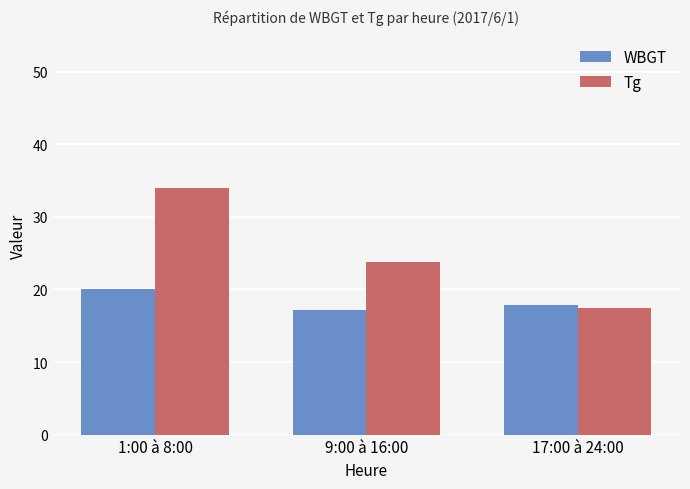

How many distinct data groups are displayed?

2